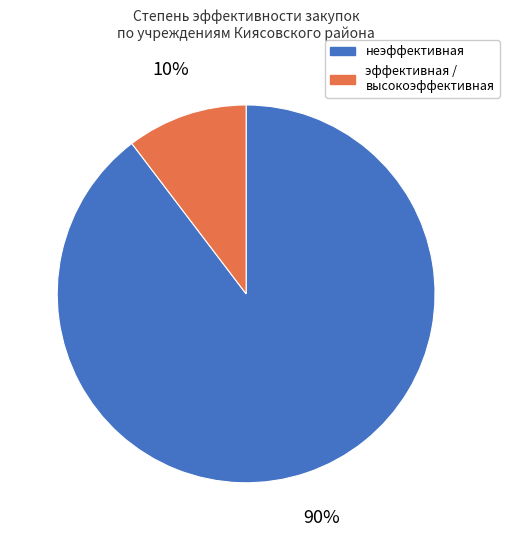

Rank the categories by value from lowest to highest.

эффективная / высокоэффективная, неэффективная